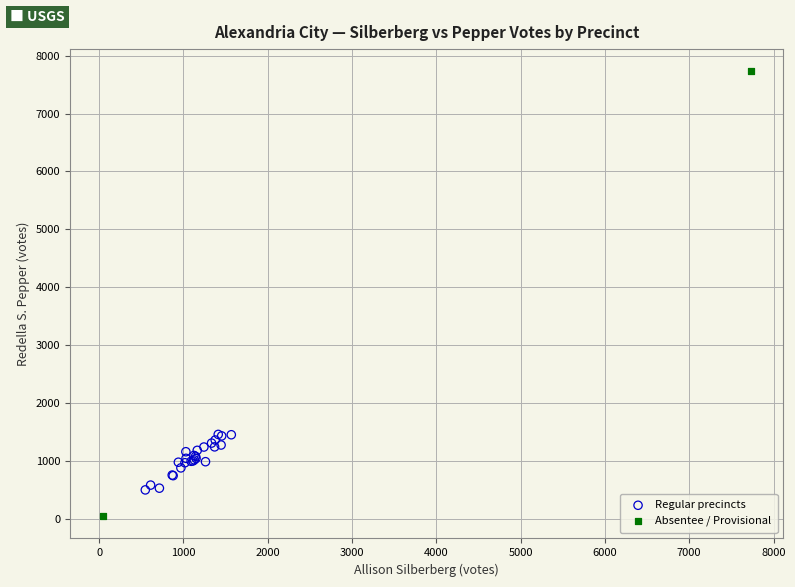

Which series reaches the minimum Y coordinate?

Absentee / Provisional